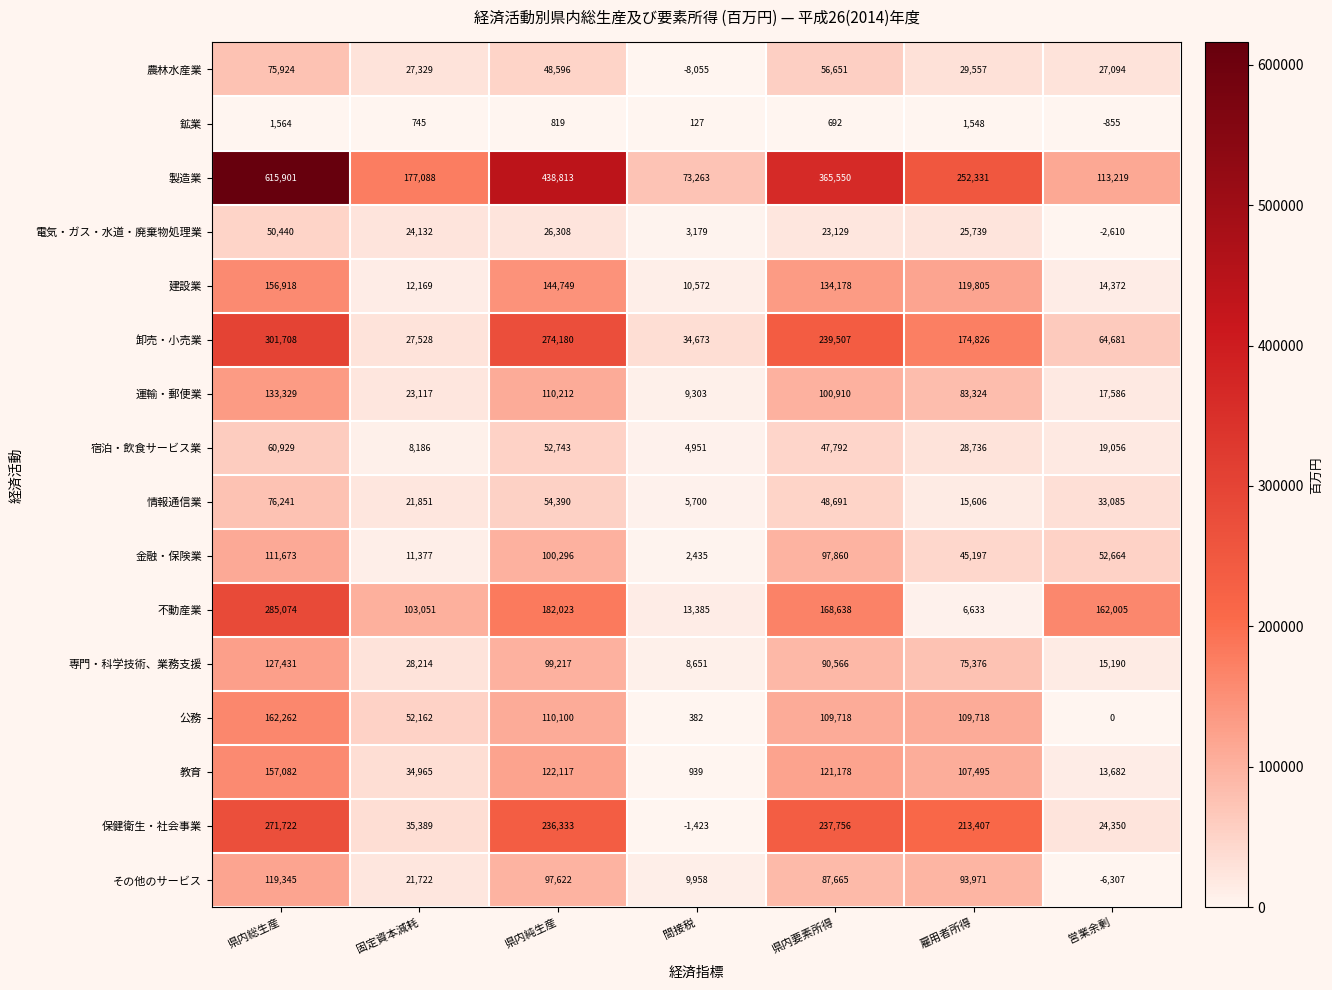

Rank the categories by 専門・科学技術、業務支援 value from highest to lowest.

県内総生産, 県内純生産, 県内要素所得, 雇用者所得, 固定資本減耗, 営業余剰, 間接税